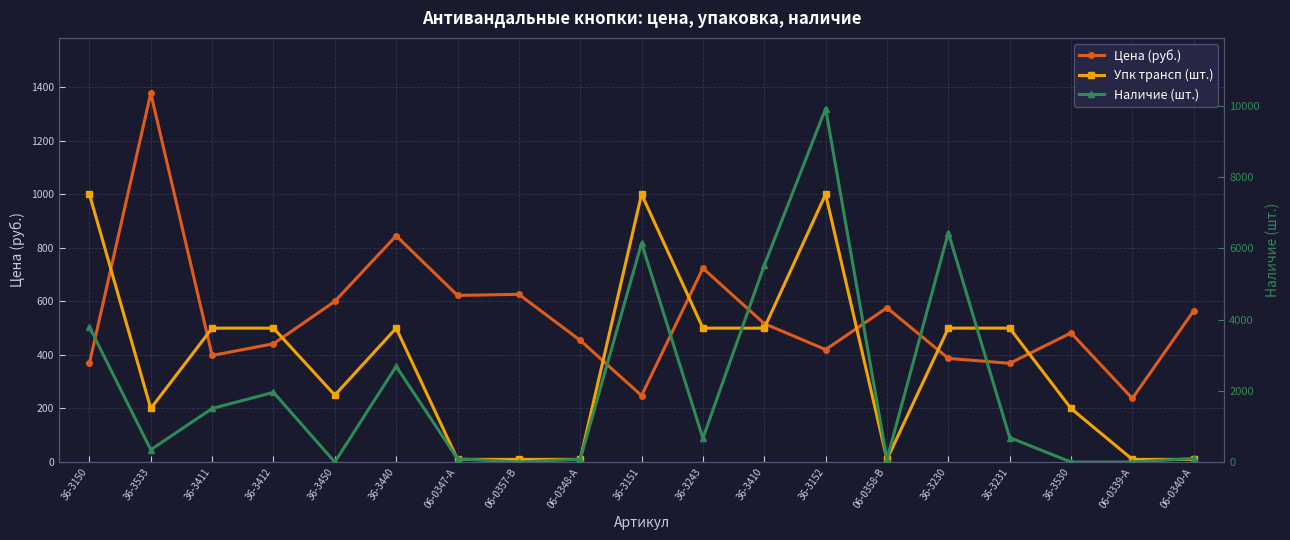

How many interior local peaks does the Цена (руб.) series have?

6